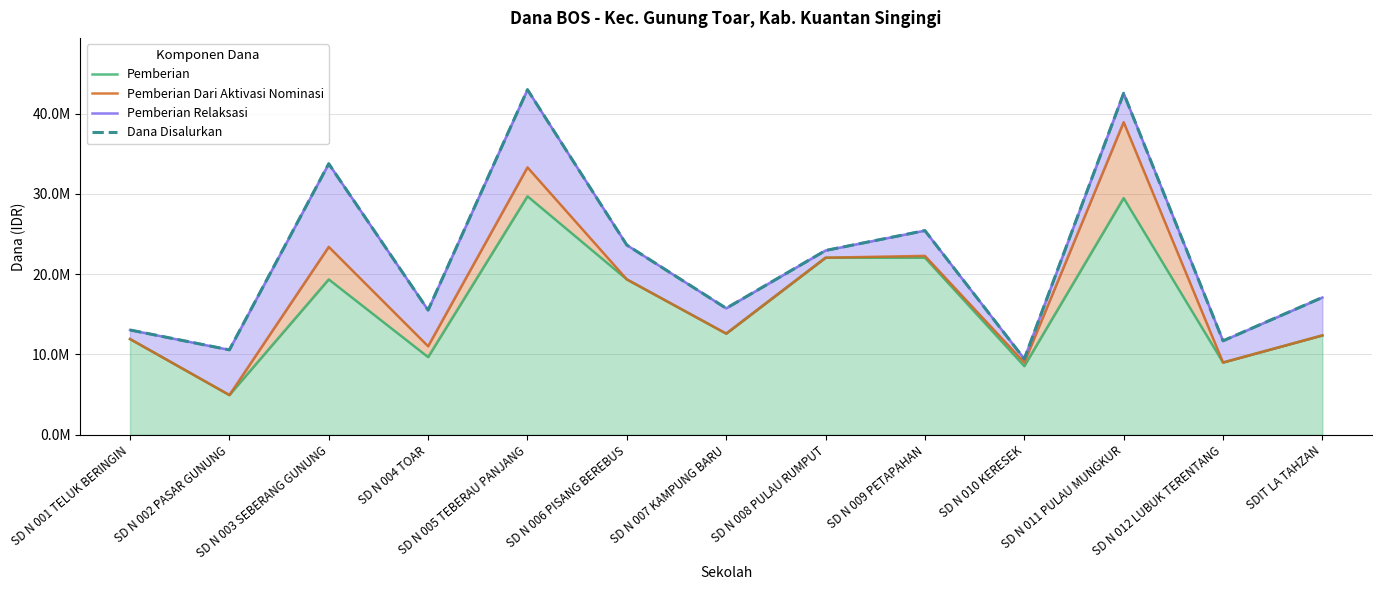

At which category does the chart reach its peak across all series?

SD N 005 TEBERAU PANJANG